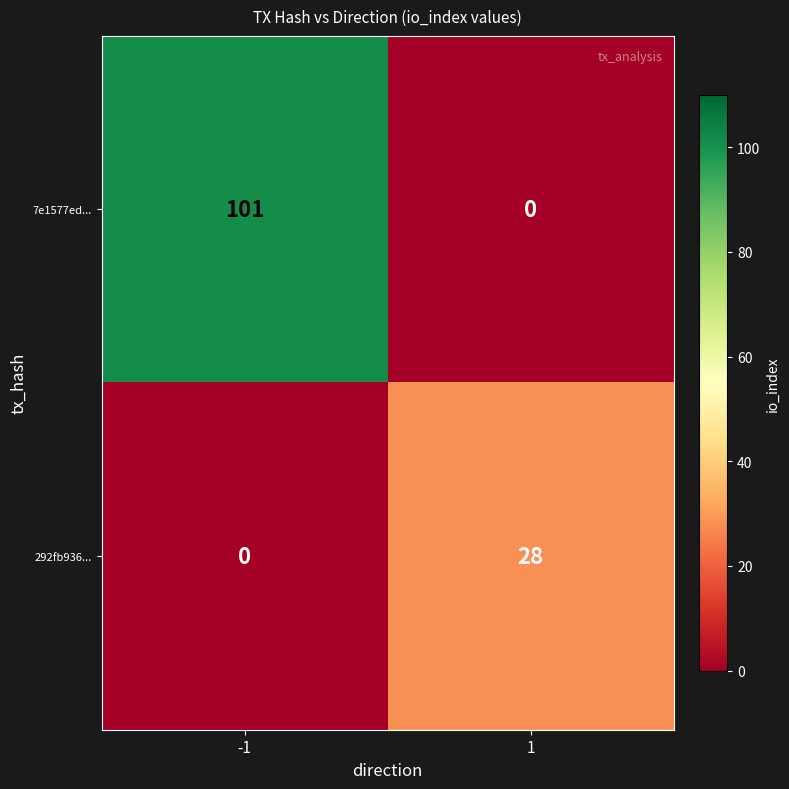

Which series changed the most between -1 and 1?

7e1577ed...